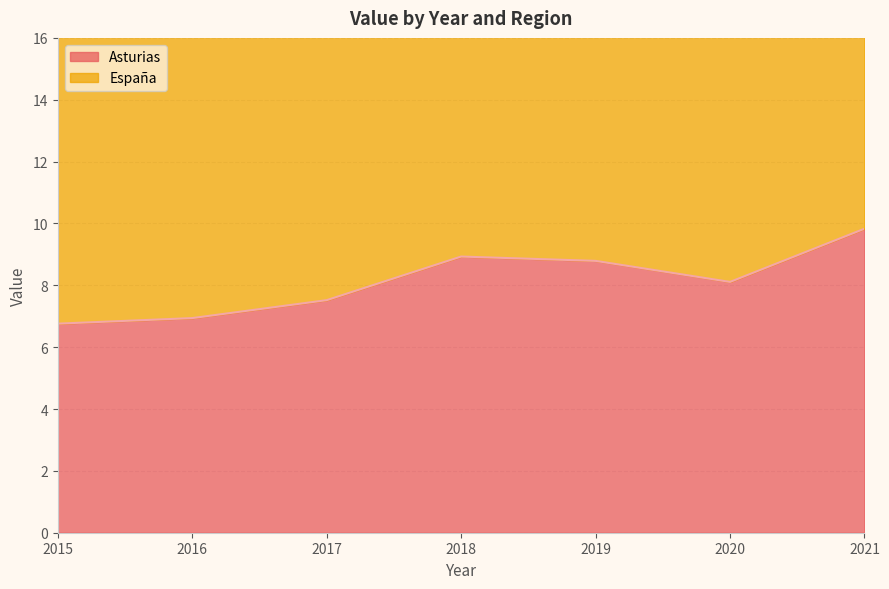

In Asturias, how many points are lower than both neighbors (excluding endpoints)?

1